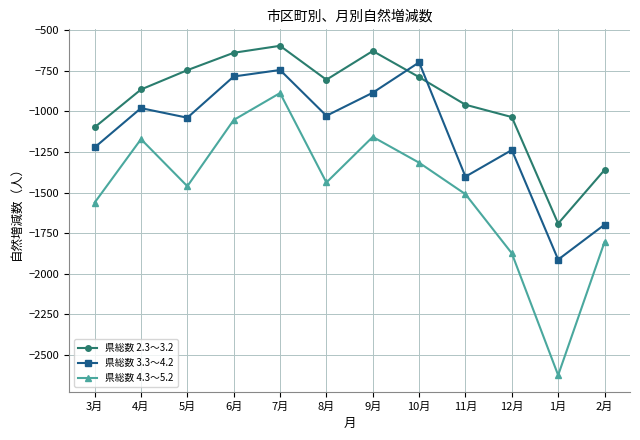

What is the total value across all series at 9月?

-2670